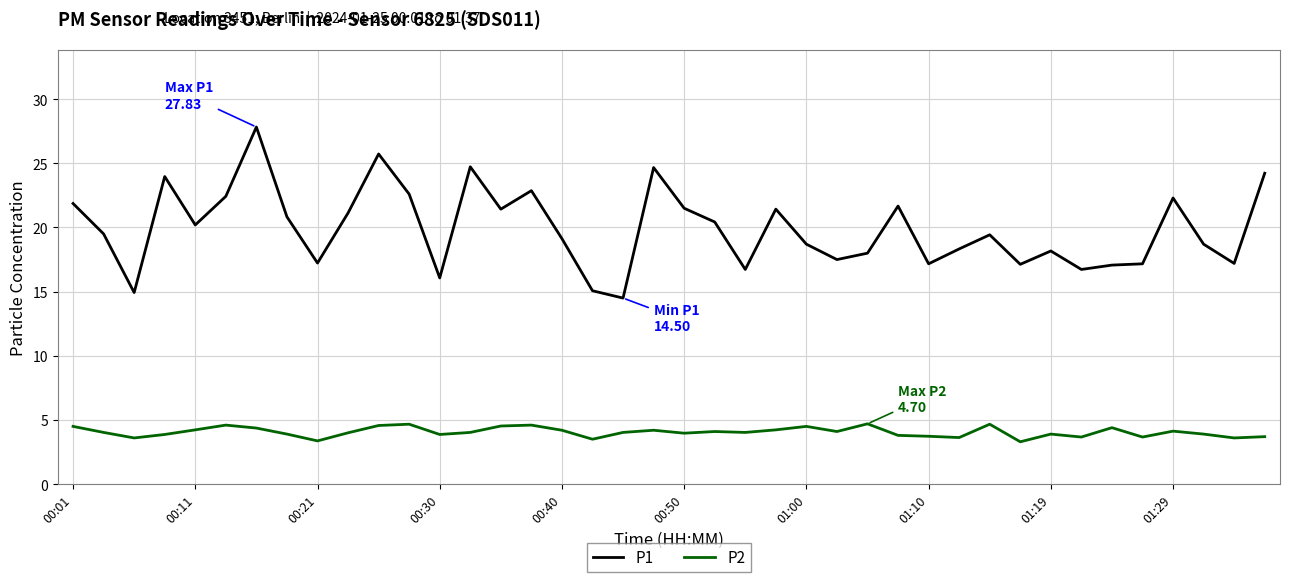

Which series has the widest spread of values?

P1